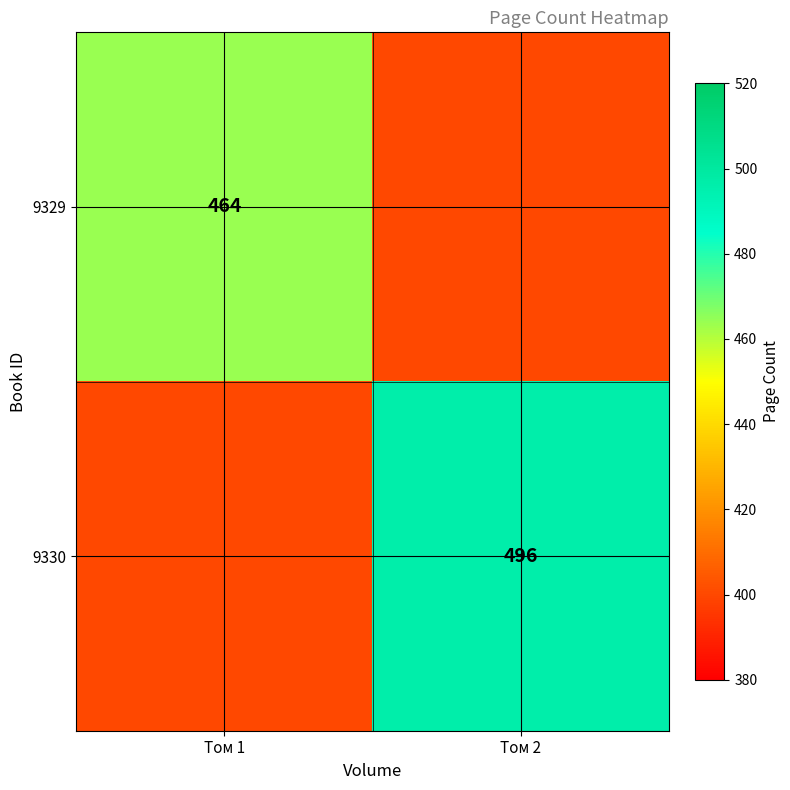

How many series are shown in this chart?

2